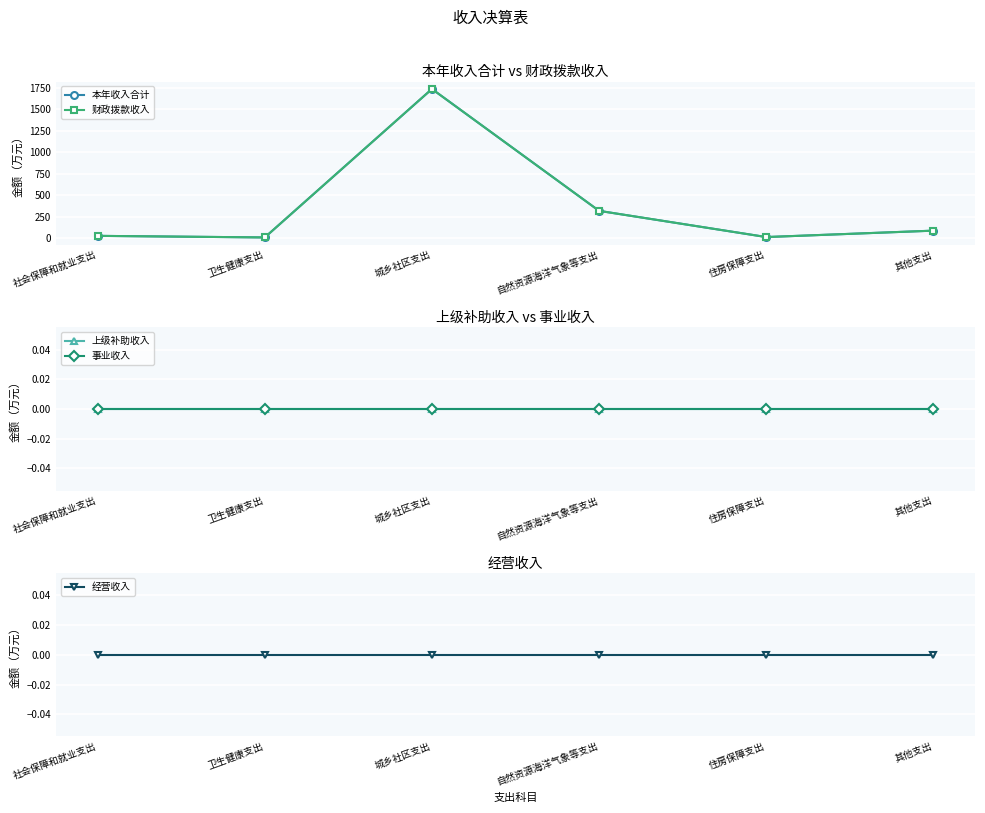

What is the sum of all 财政拨款收入 values?

2189.6